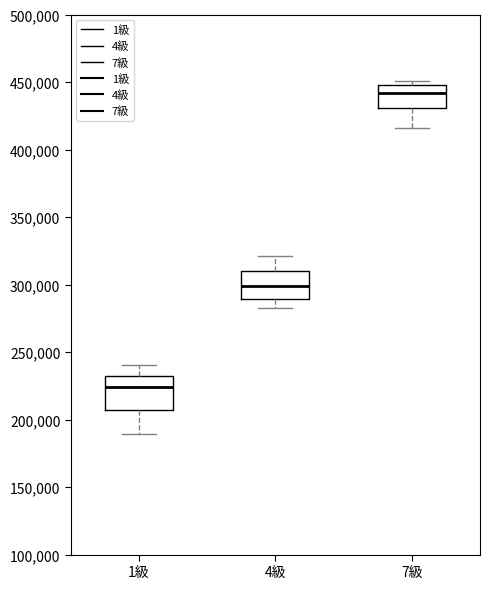

Where is the upper edge of the box for 7級 on the y-axis? The values are not printed on the chart, so give them approximately, as read against the axis.

450000